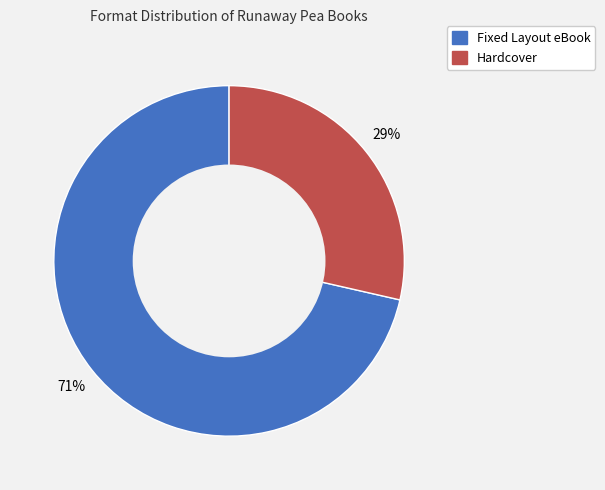

How many segments does this pie chart have?

2